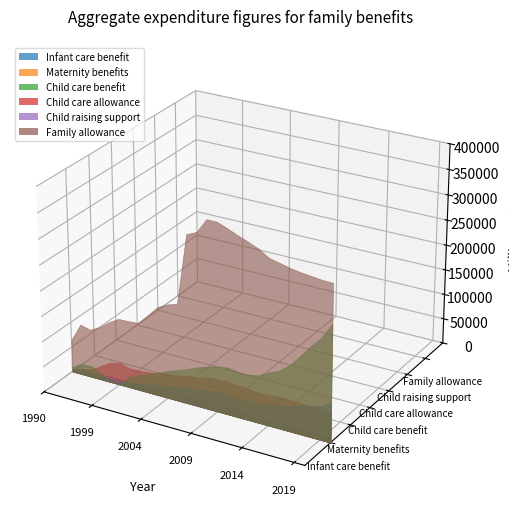

Reading left to right, extract all data points from this chart.

Infant care benefit: 4062.0	8904.0	8276.0	6013.0	6924.0	7768.0	10047.0	12470.0	15777.0	20207.0	23433.0	27090.0	30315.0	33165.0	36776.3	39329.7	38343.3	36016.5	38164.1	38269.9	41412.3	45481.1	49661.6	55489.0	61218.9	66591.7	78205.8
Maternity benefits: 726.0	2030.0	1325.0	1649.0	1943.0	2084.0	2335.0	2524.0	2637.0	4489.0	4821.0	5294.0	5663.0	5647.0	6237.0	6269.9	5751.0	5558.0	5684.5	5578.0	5760.0	5822.0	5875.2	5772.9	5872.4	5962.1	6768.3
Child care benefit: 9669.0	20384.0	22252.0	12713.0	1113.0	0.0	20381.0	29646.0	37807.0	45589.0	54547.0	61178.0	68961.0	77127.0	83817.3	89649.4	92803.6	89289.5	89167.3	93794.3	104163.7	113098.2	128950.3	151516.0	176018.8	197409.6	228060.4
Child care allowance: 3754.0	11264.0	14110.0	26909.0	38537.0	44501.0	38418.0	39109.0	40705.0	44375.0	47911.0	50458.0	54948.0	57070.0	62896.0	64192.1	65103.0	62991.0	61783.6	59390.9	60324.8	62507.0	62353.4	61665.6	59705.2	58349.2	57033.6
Child raising support: 0.0	5362.0	6573.0	8648.0	11034.0	11620.7	10644.4	10999.2	12178.9	12524.9	13156.0	13924.8	14239.6	13920.0	14423.0	13843.6	13416.0	13161.0	13255.6	12807.9	12405.4	11876.0	11385.5	11132.9	11025.9	11051.9	11018.3
Family allowance: 64281.0	100188.0	95031.0	105262.0	120174.0	131745.0	132517.0	133980.0	153863.0	174937.0	185332.0	191144.0	329430.0	338379.0	366831.0	366650.9	359009.0	350472.0	343162.7	334690.6	322319.0	317884.0	313095.6	309888.9	307701.6	305475.4	304886.8